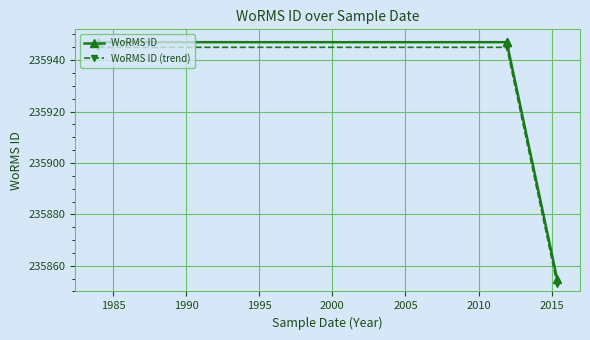

Between 1990 and 1995, which series saw the biggest shift?

WoRMS ID